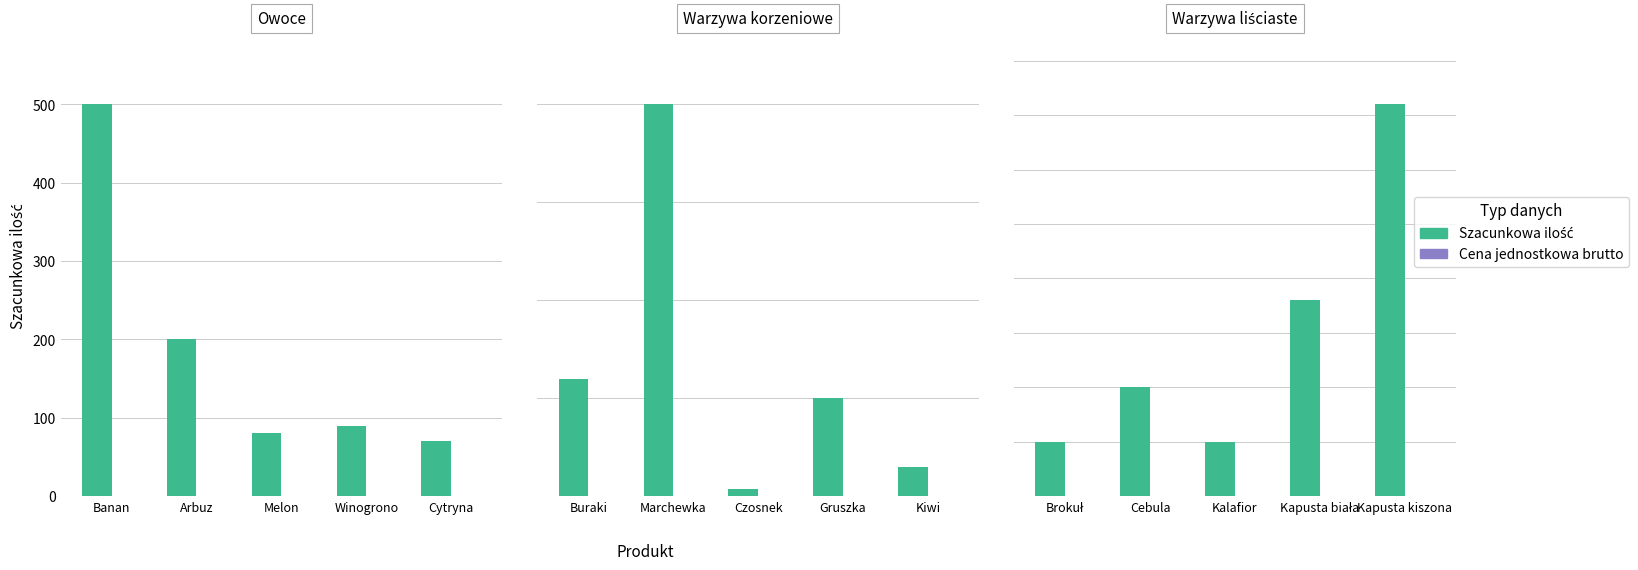

Does the chart contain any negative values?

No